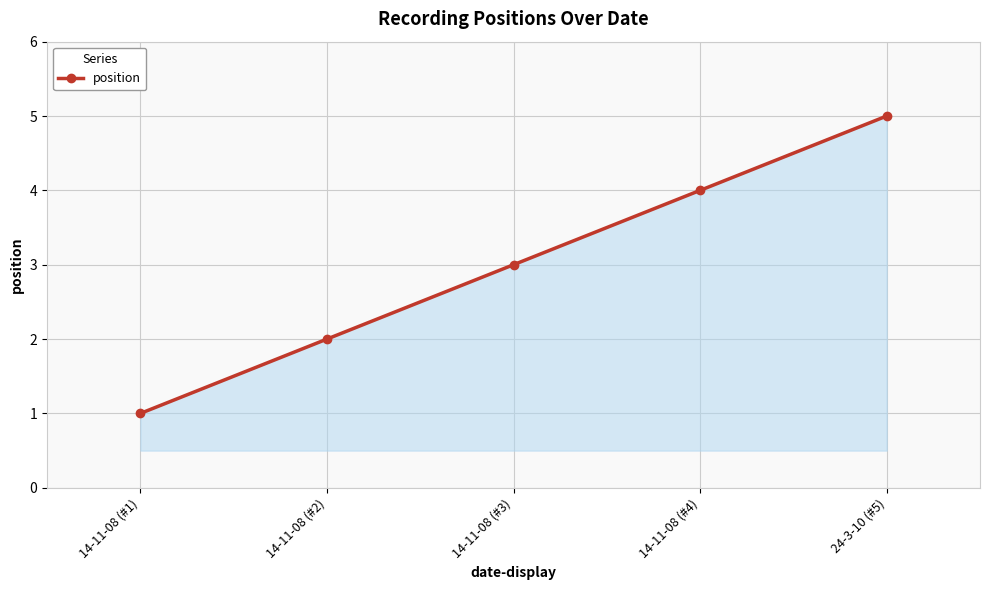

What is the smallest value displayed?

1